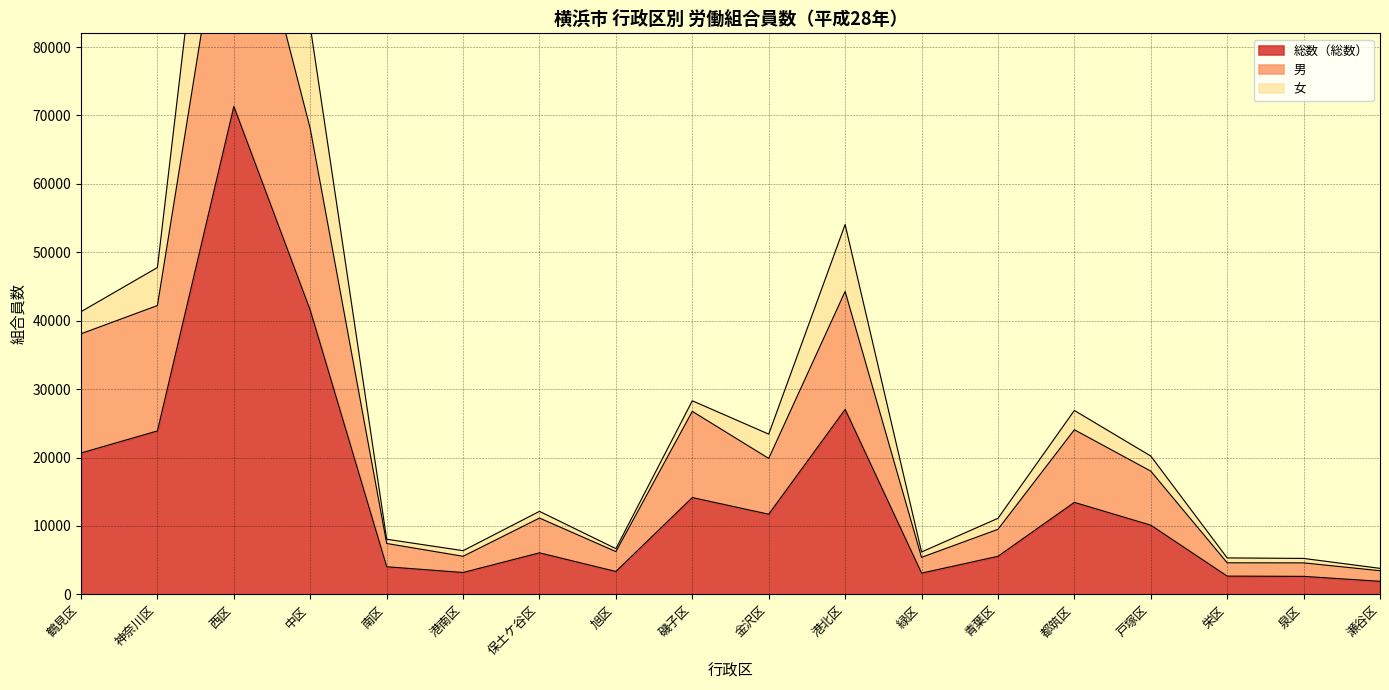

What is the lowest value of the 総数（総数） series?

1899